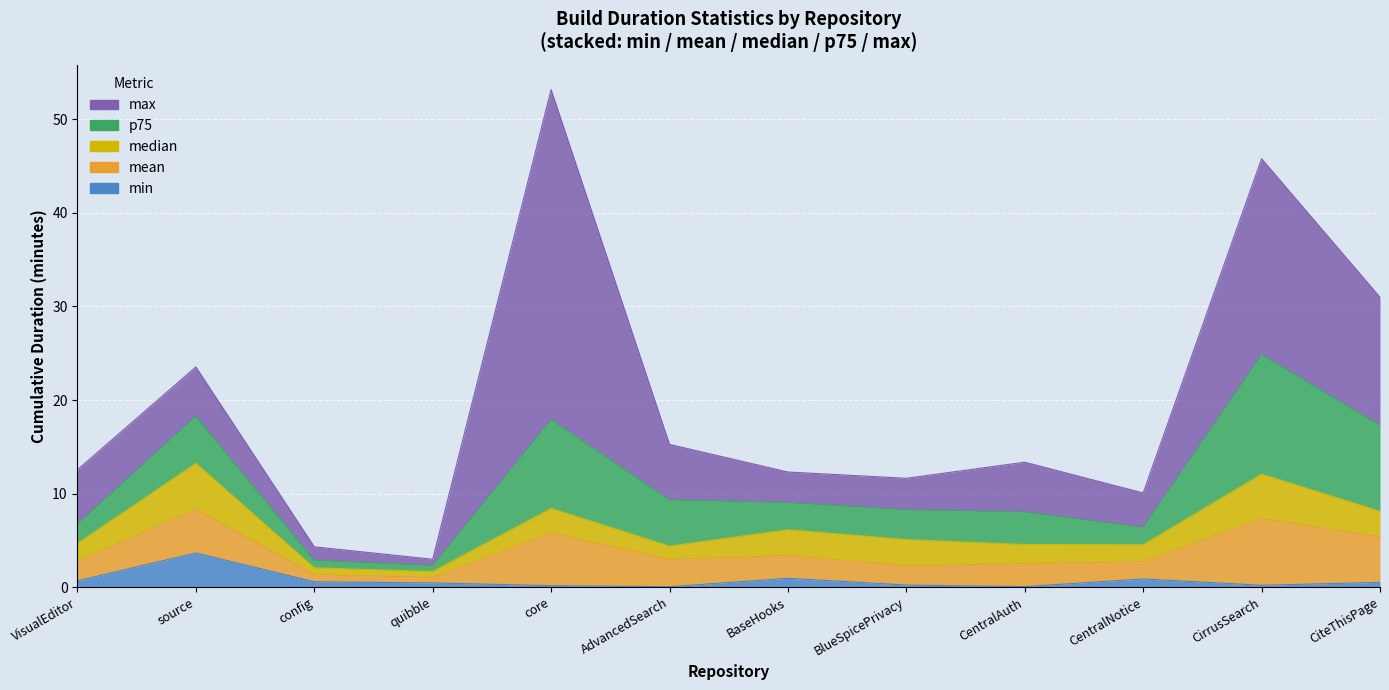

The median series shows 1.1 at mediawiki/extensions/BaseHooks. True or false?

False